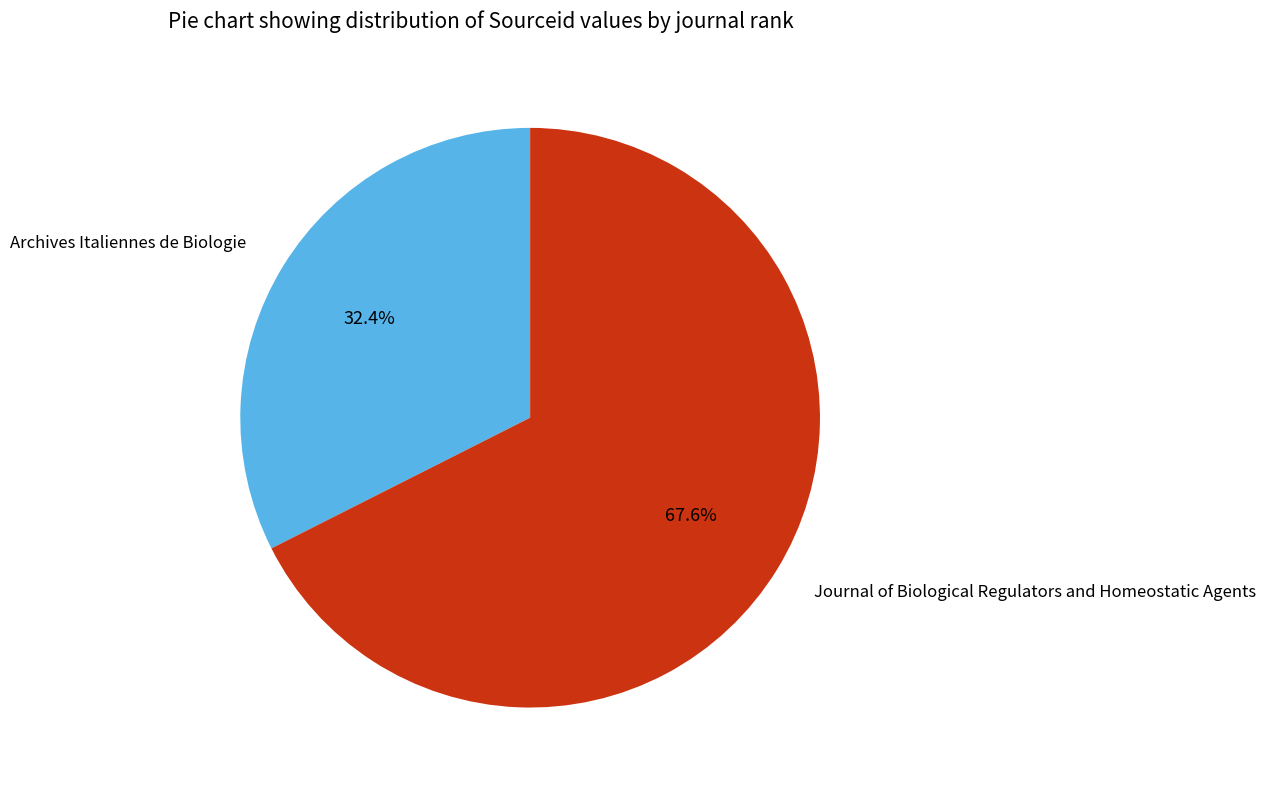

Is there any slice that represents more than half of the pie?

Yes